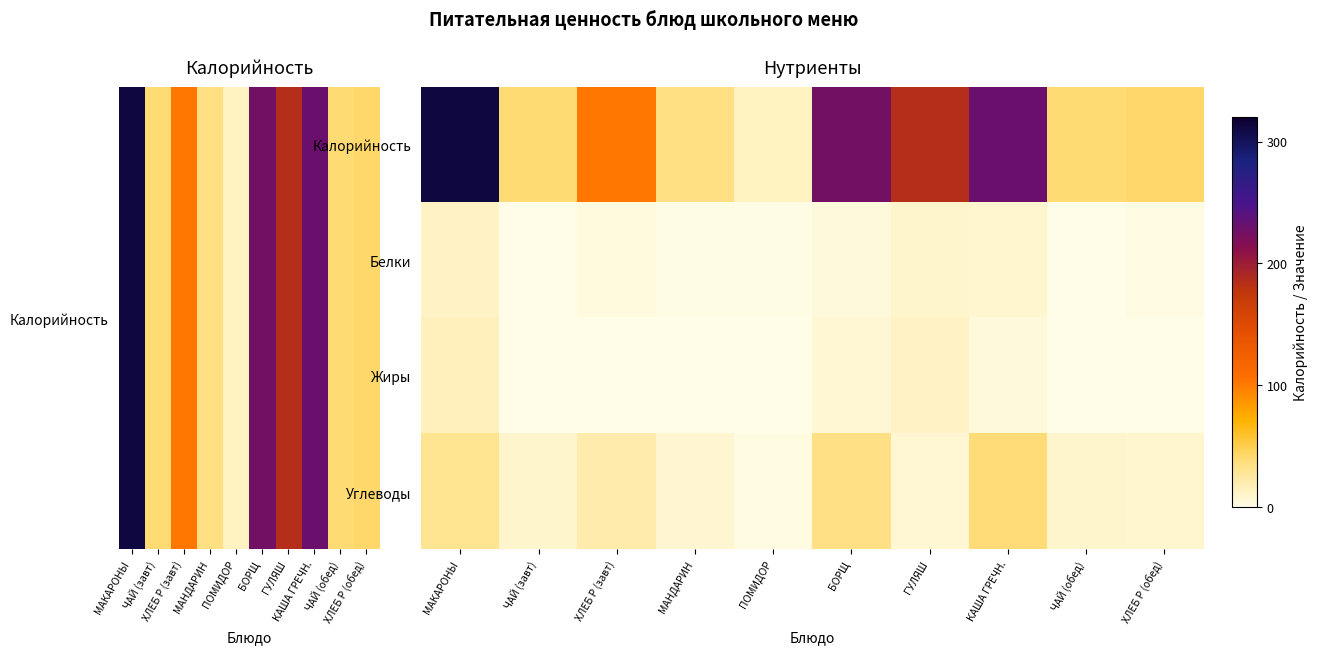

Between МАНДАРИН and ЧАЙ (обед), which series saw the biggest shift?

Калорийность